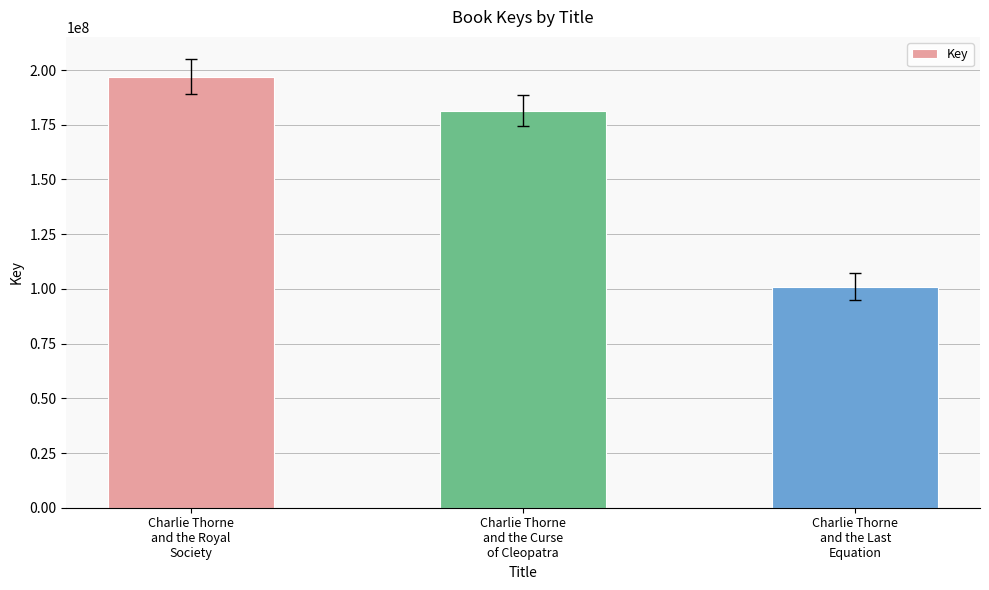

Where is the data nearest to the value 148977400?

Charlie Thorne
and the Curse
of Cleopatra